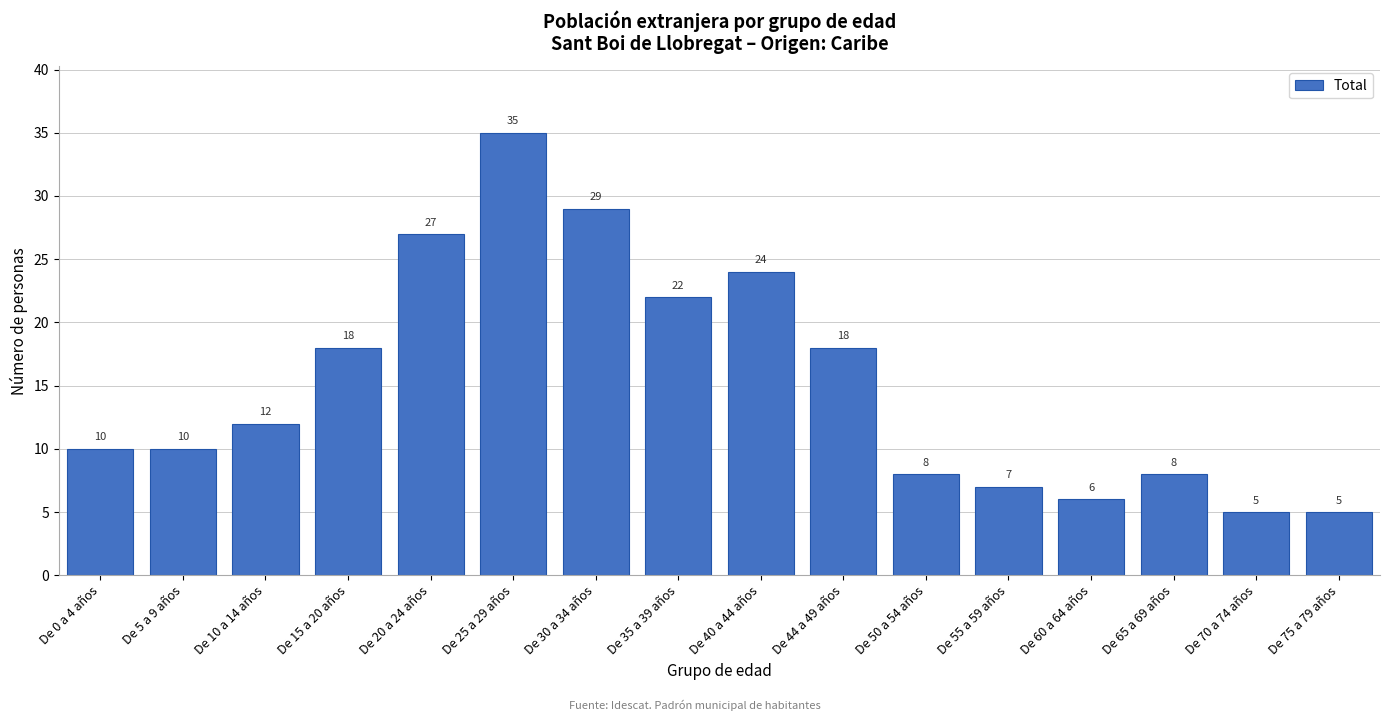

Reading right to left, transcribe all the data shown in this chart.

5	5	8	6	7	8	18	24	22	29	35	27	18	12	10	10